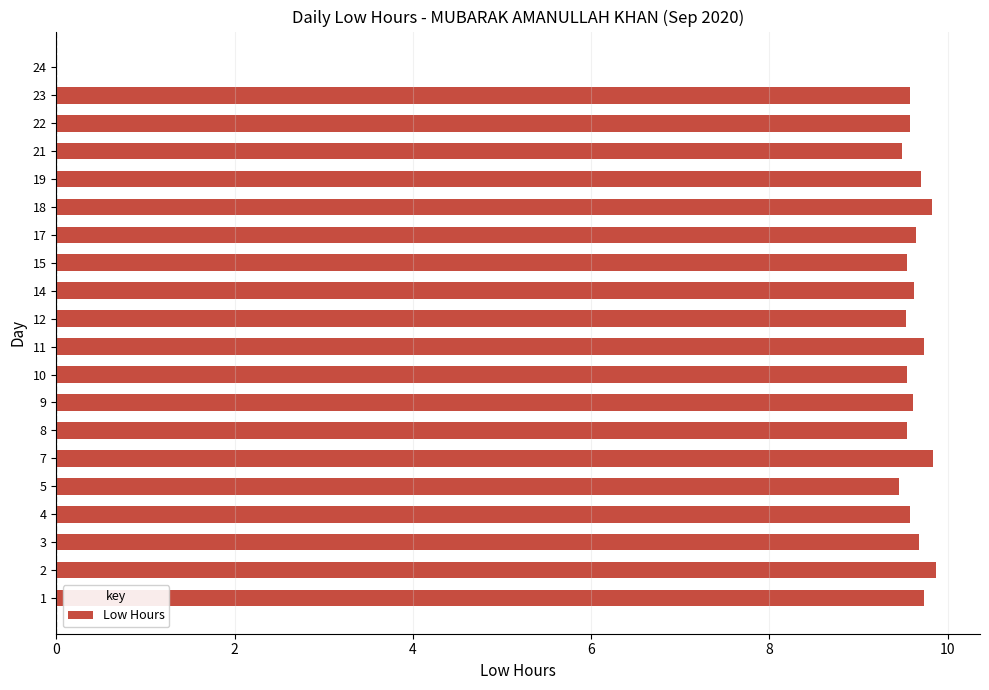

The value at 10 is 15.5. True or false?

False